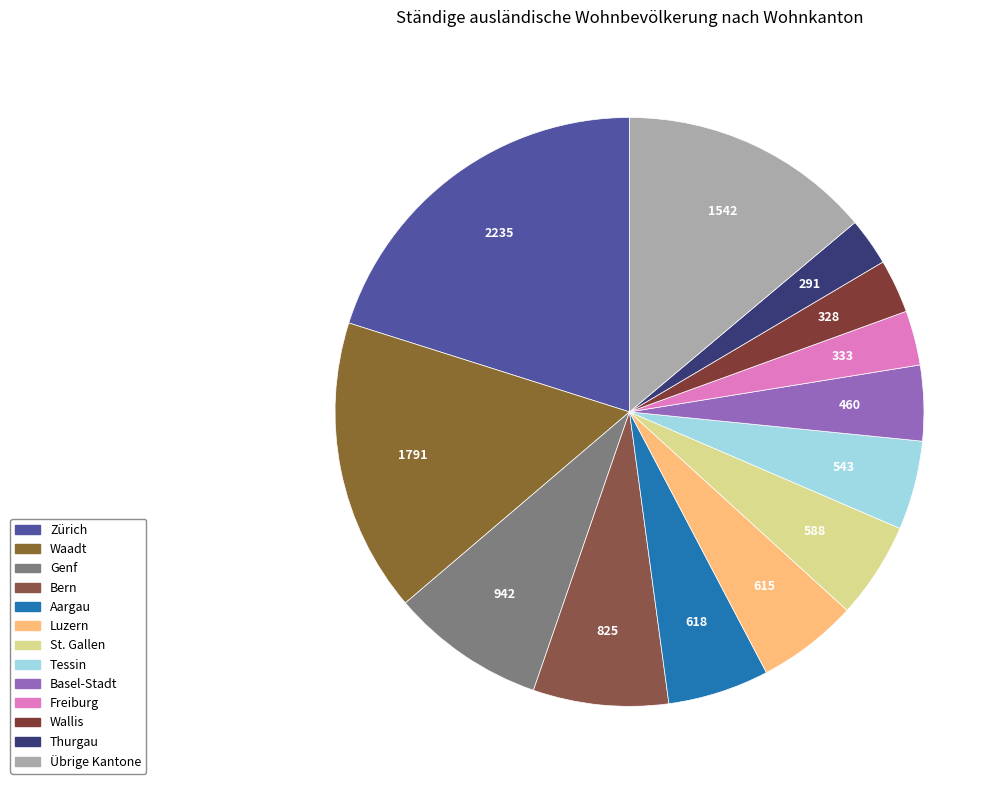

Is Genf the majority of the pie?

No